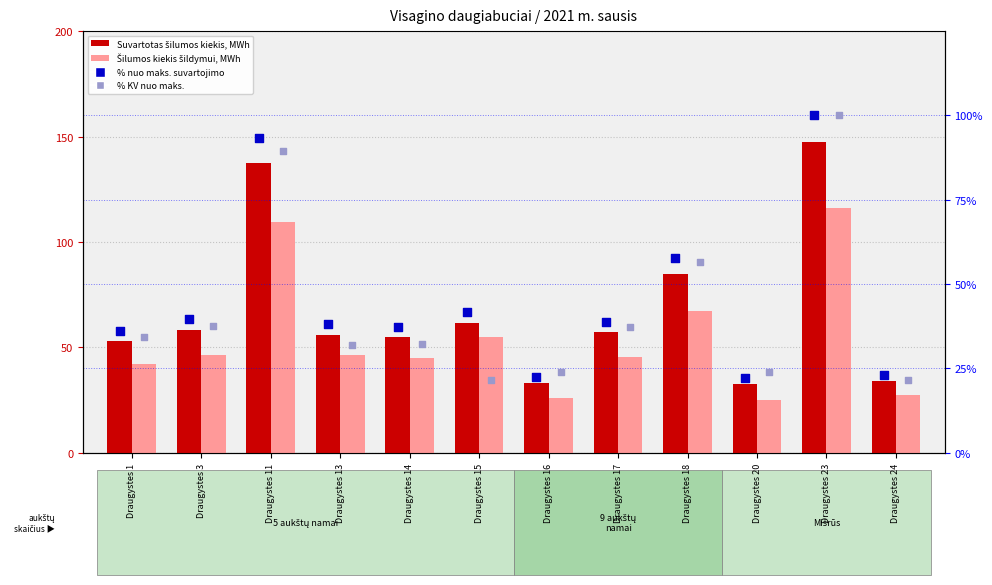

Which series reaches the maximum Y coordinate?

Suvartotas šilumos kiekis, MWh